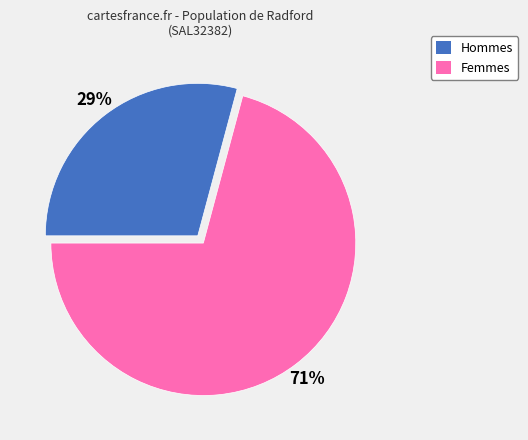

How many slices are in this pie chart?

2